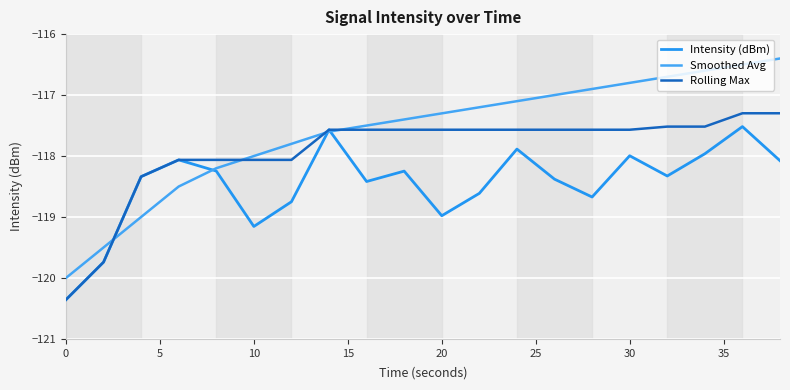

After their last crossing, which series has the higher values: Smoothed Avg or Rolling Max?

Smoothed Avg